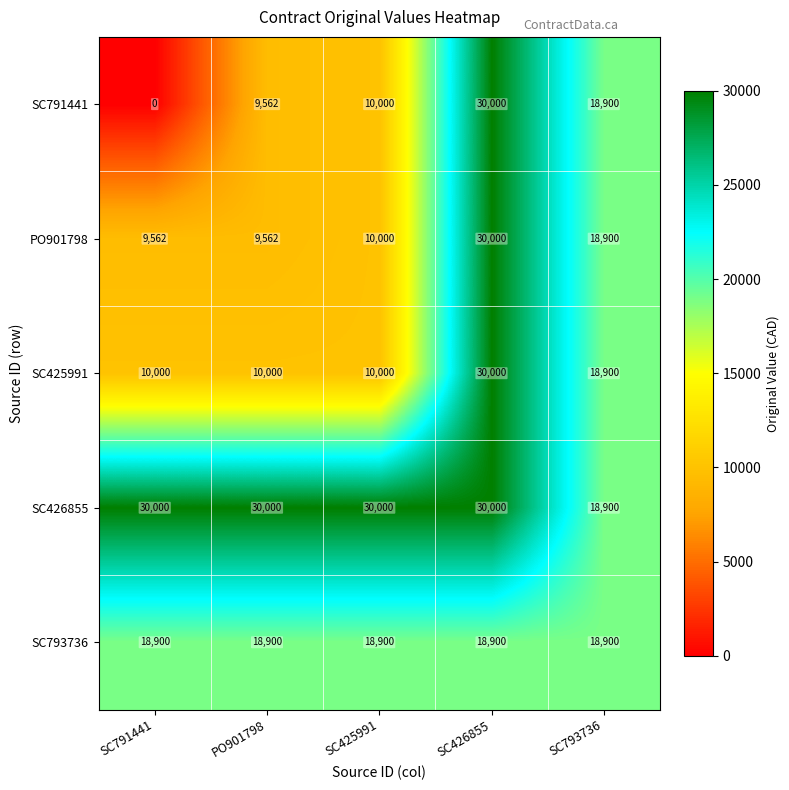

At which category does the chart reach its minimum across all series?

SC791441